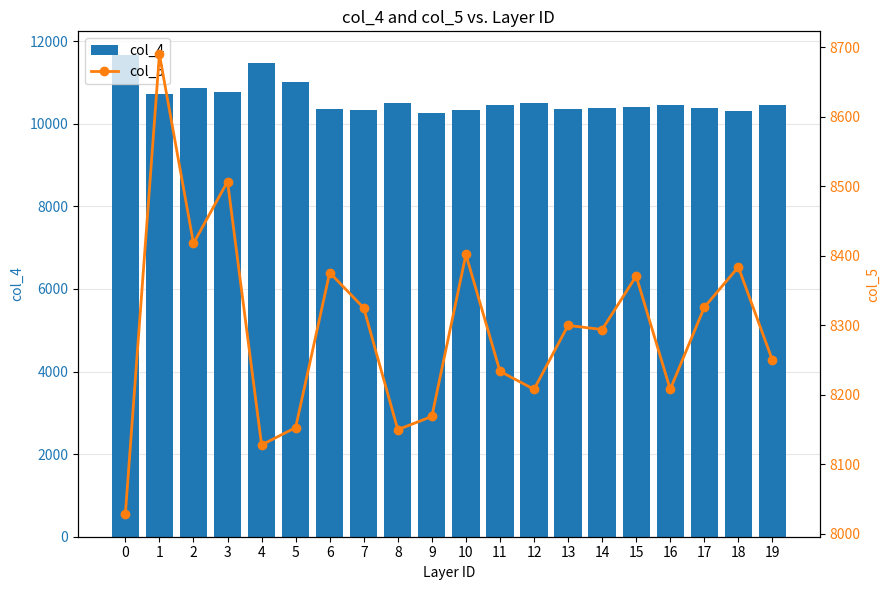

List the labels in order of col_5 value, largest first.

1, 3, 2, 10, 18, 6, 15, 17, 7, 13, 14, 19, 11, 12, 16, 9, 5, 8, 4, 0